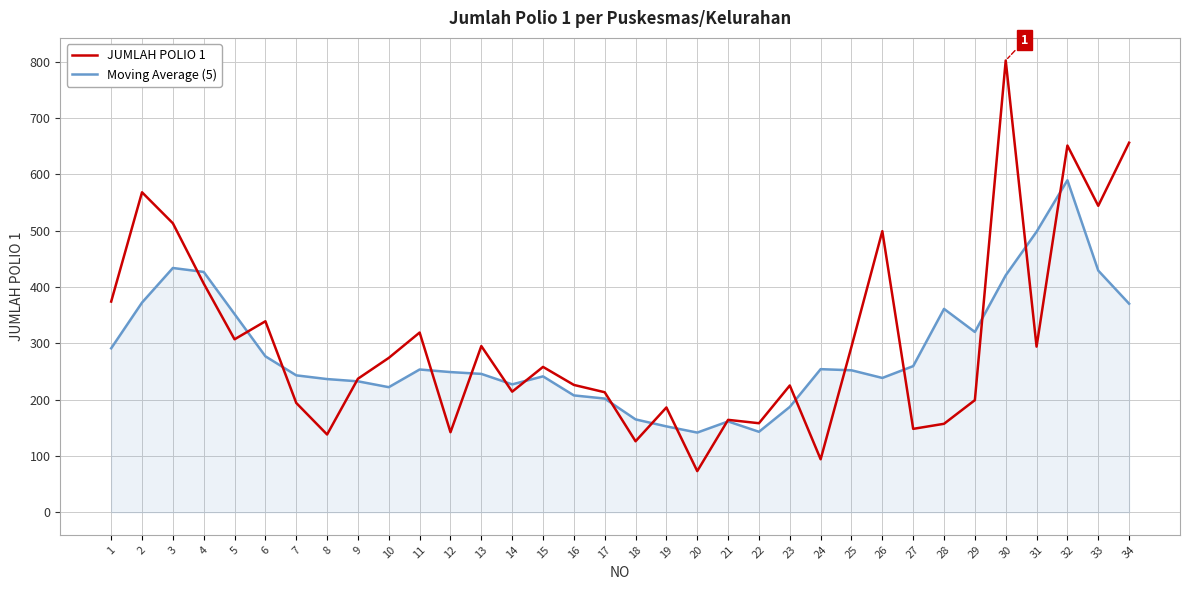

How many lines are shown in the chart?

2